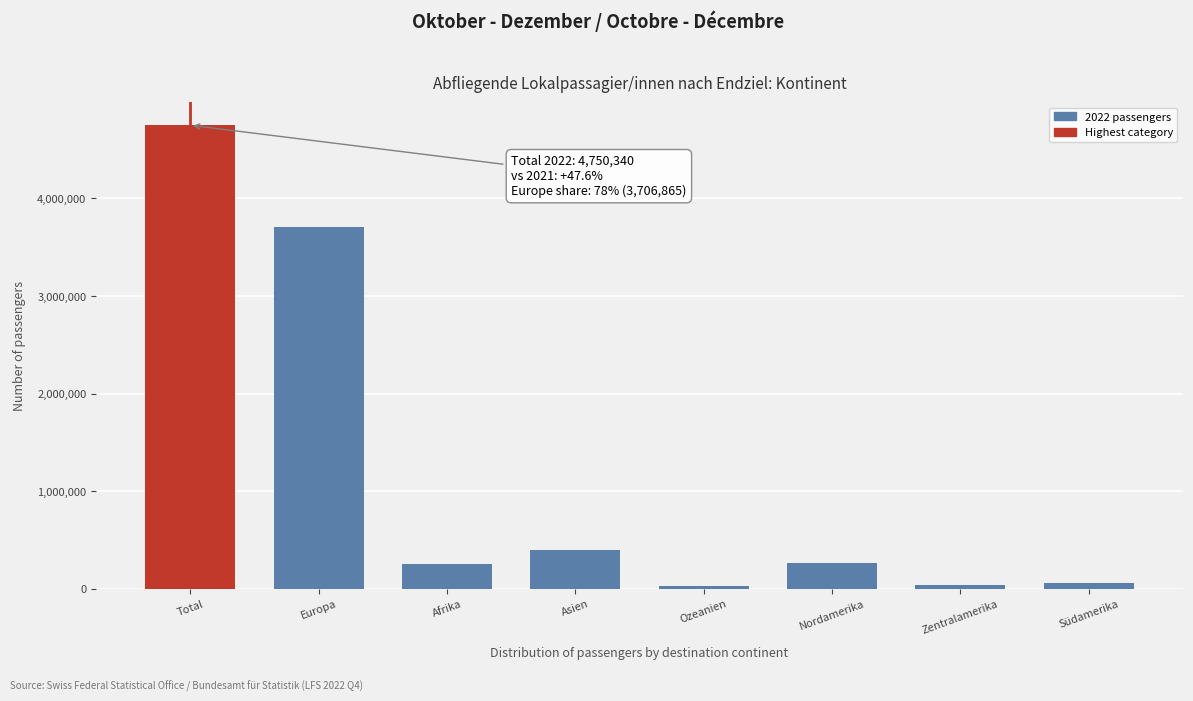

Between Europa and Ozeanien, which is larger?

Europa